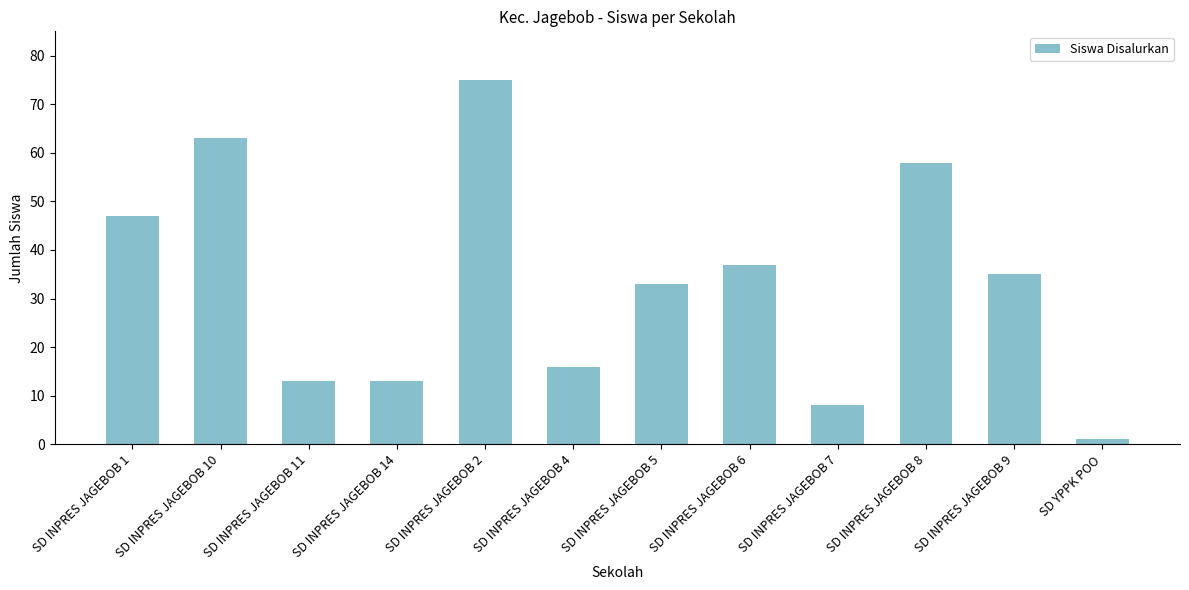

What is the difference between the maximum and minimum values?

74